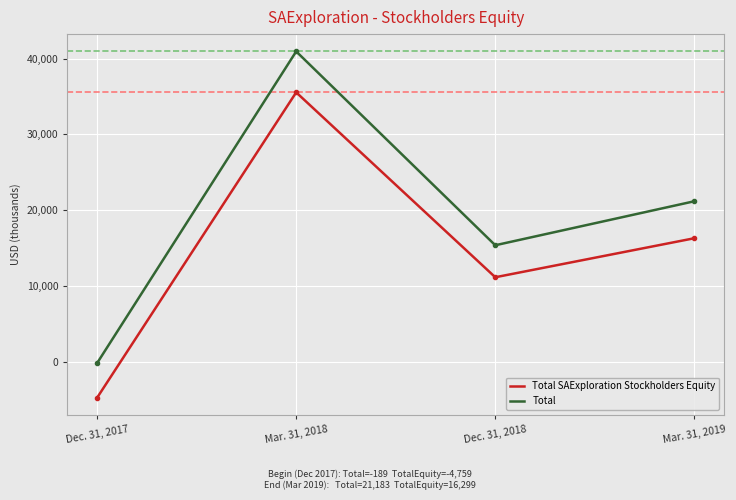

True or false: Total and Total SAExploration Stockholders Equity intersect in this chart.

False